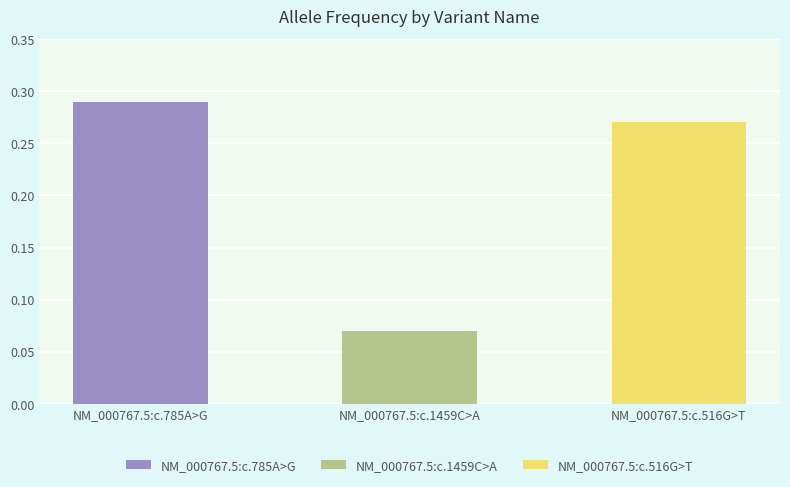

The chart shows a value of 0.3 at NM_000767.5:c.516G>T. True or false?

True